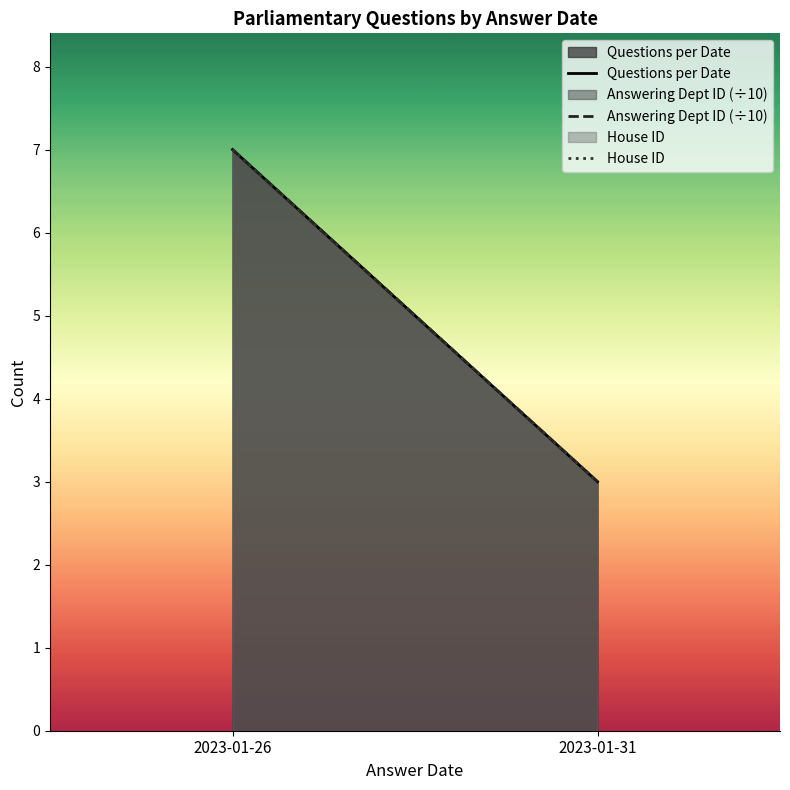

What is the value of the House ID point at the 2nd from the left?

3